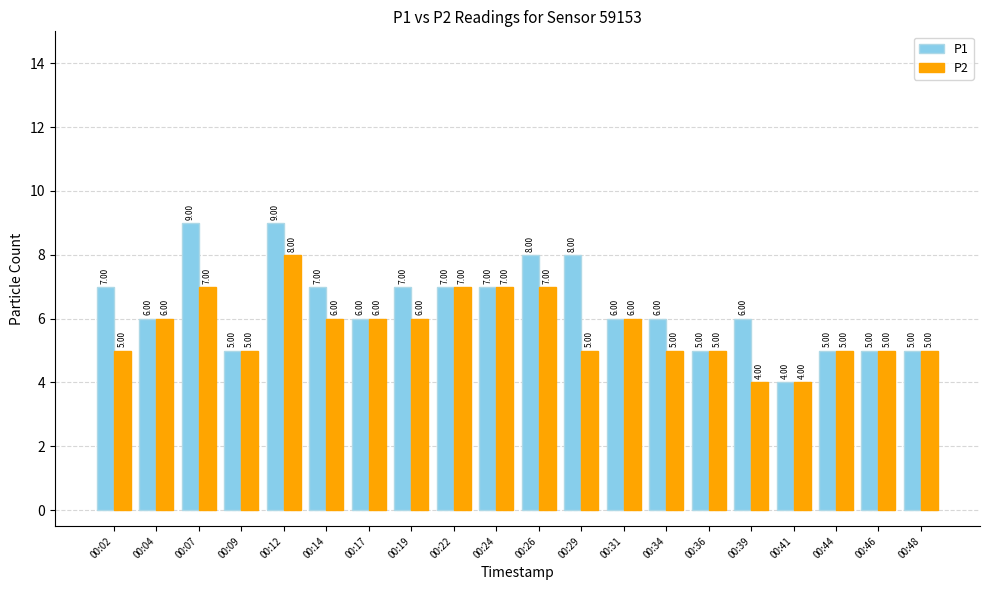

What is the average value of the P2 series?

6